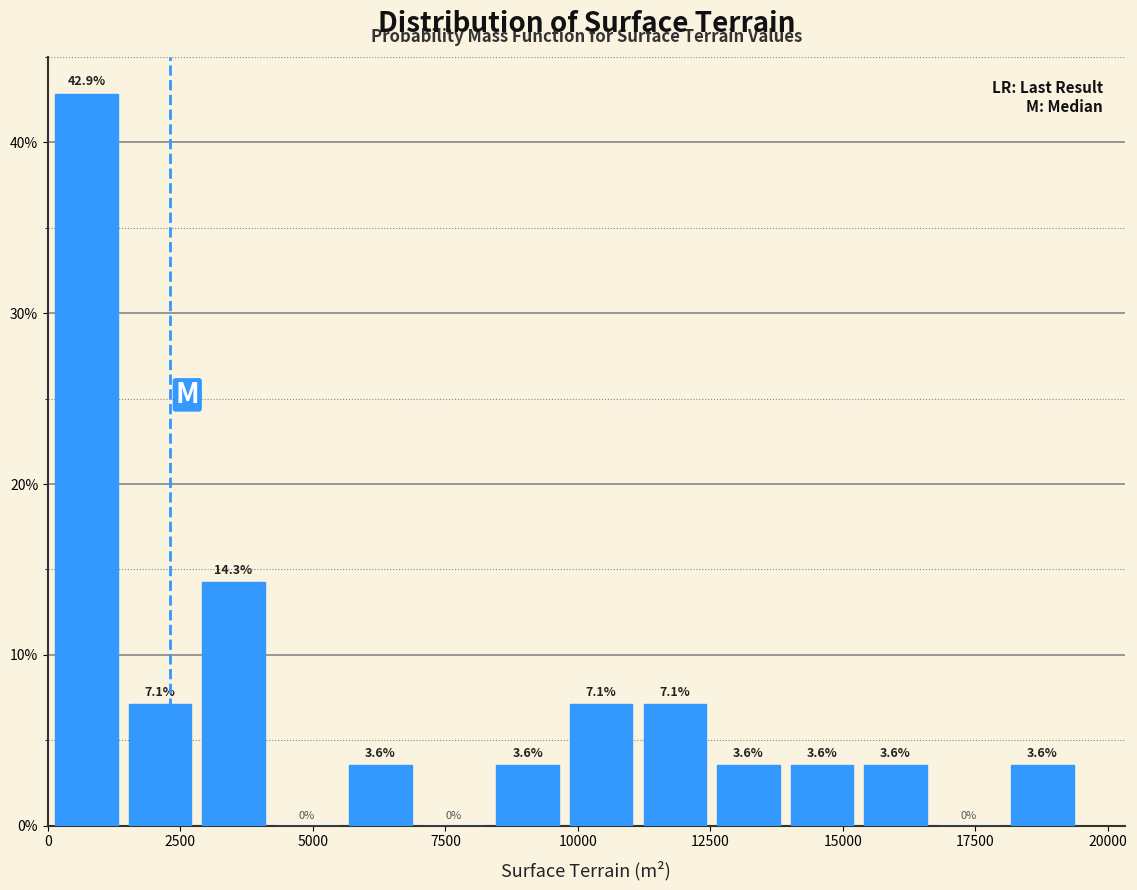

Read against the x-axis, roughly where is the centre of the tallest bar?

500